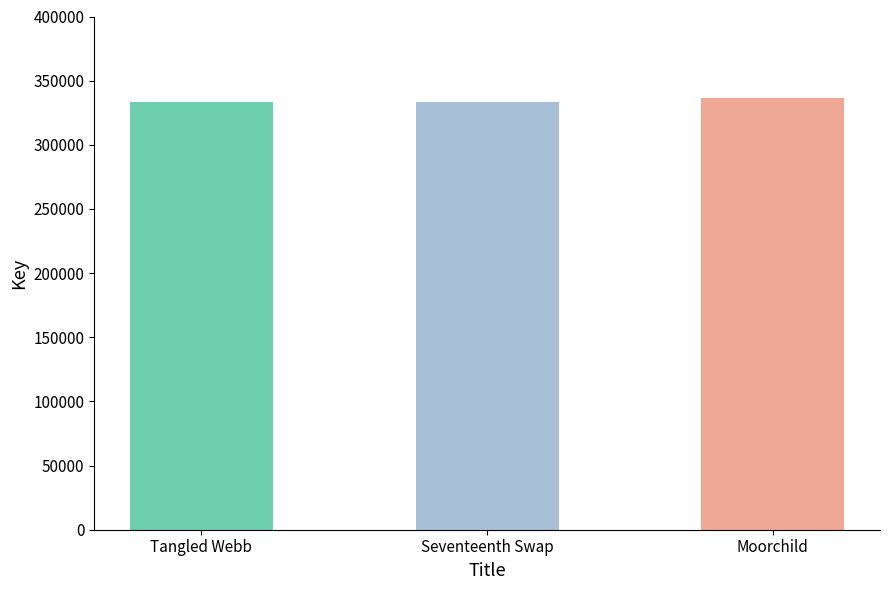

What is the ratio of the value at Moorchild to the value at Seventeenth Swap?

1.0